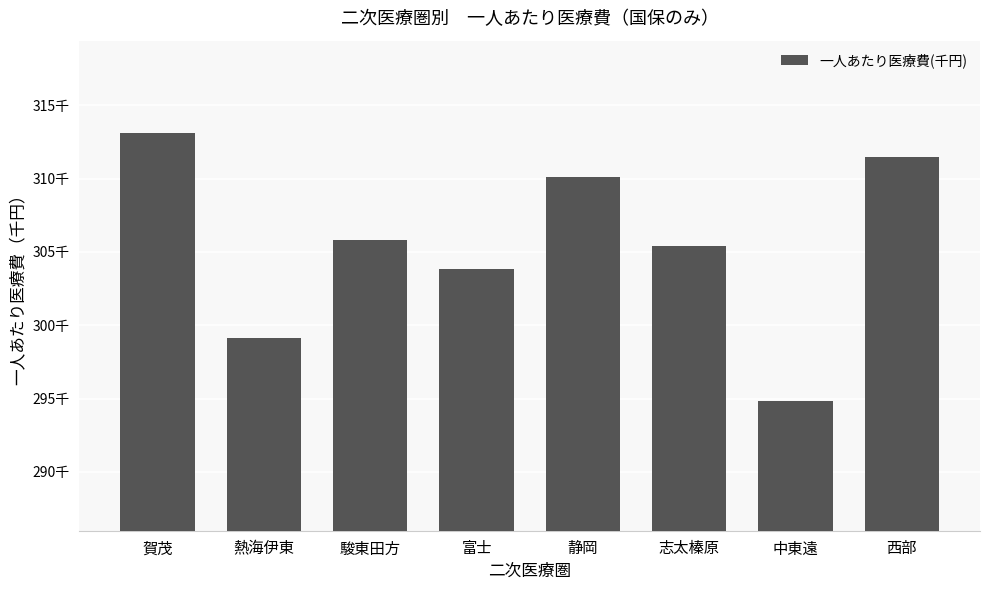

What is the greatest value displayed?

313134.3